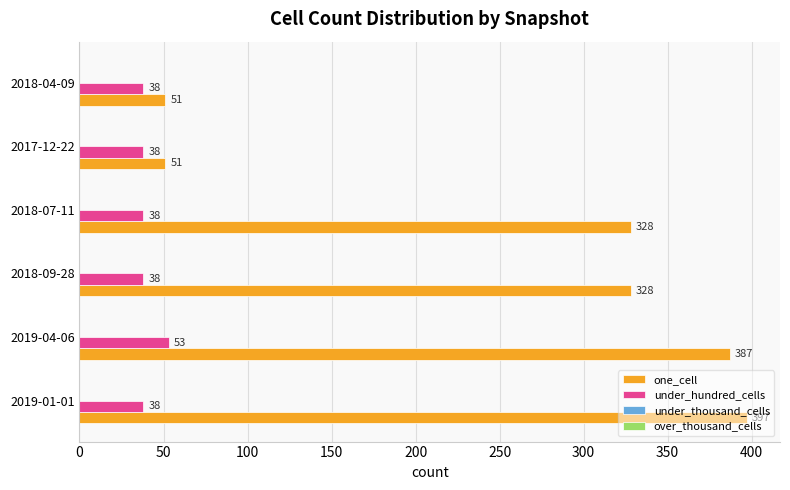

What is the sum of the one_cell values at 2019-04-06 and 2019-01-01?

784